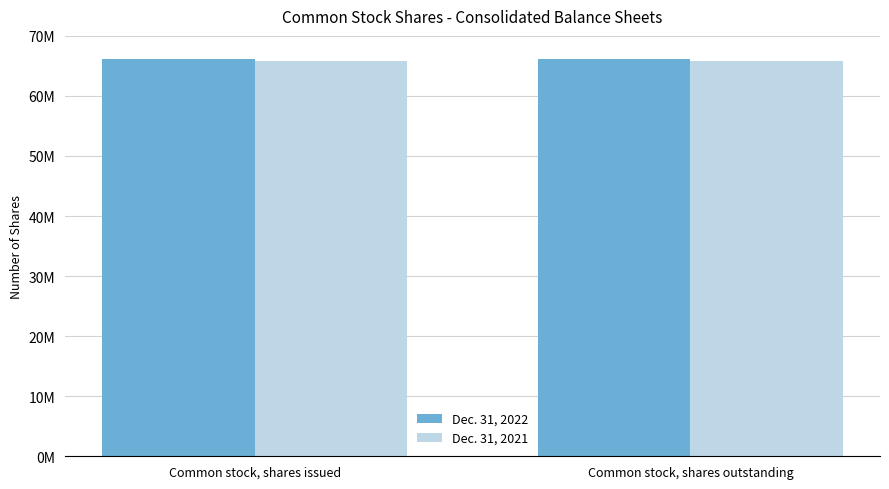

Are the bars horizontal?

No